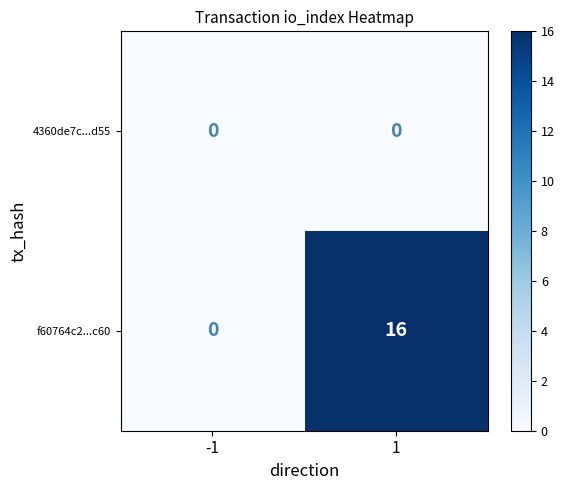

What value does the f60764c2...c60 series have at 1, to the nearest 10?

20